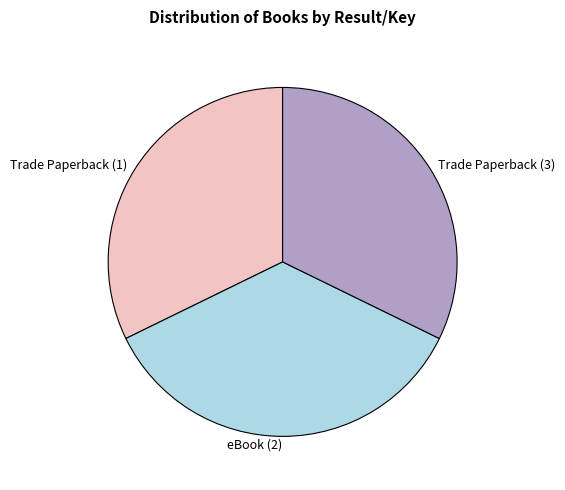

Is there any slice that represents more than half of the pie?

No